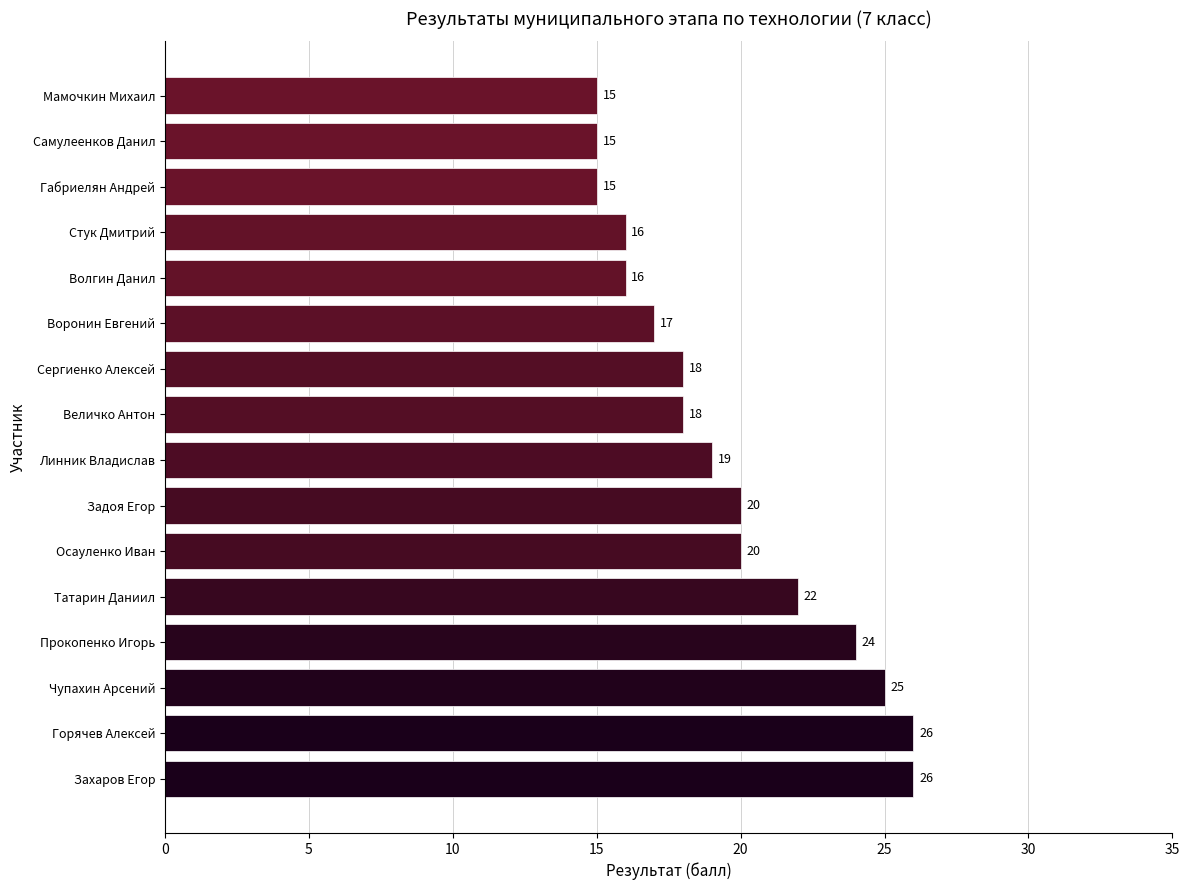

What is the minimum value shown in the chart?

15